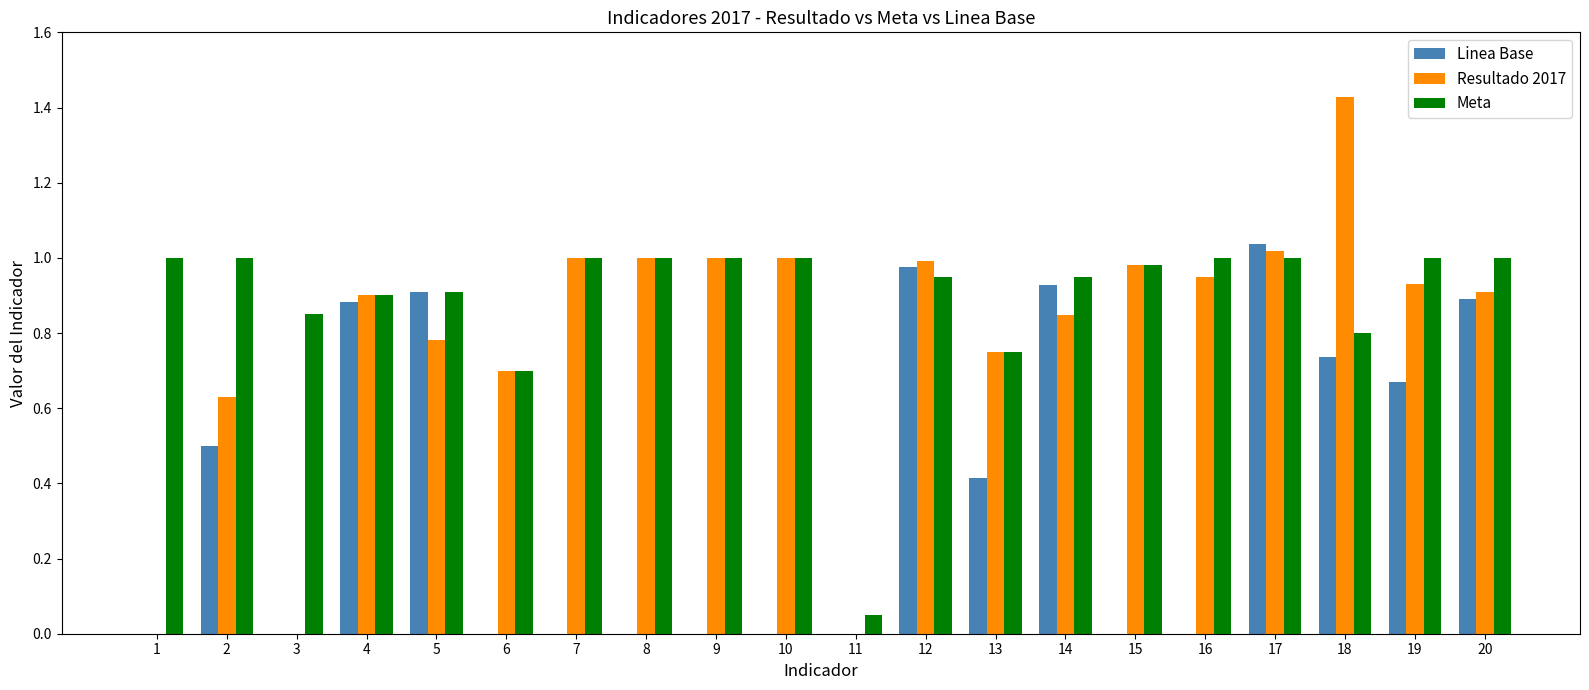

What is the sum of all Resultado 2017 values?

15.8